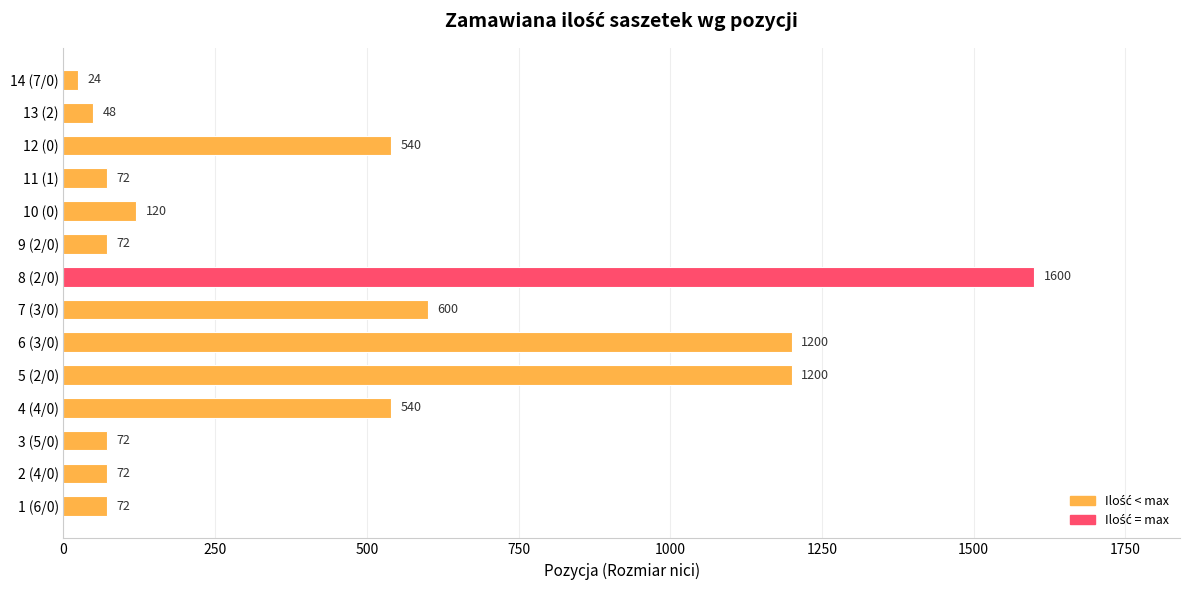

True or false: the data shows 57 at 10 (0).

False